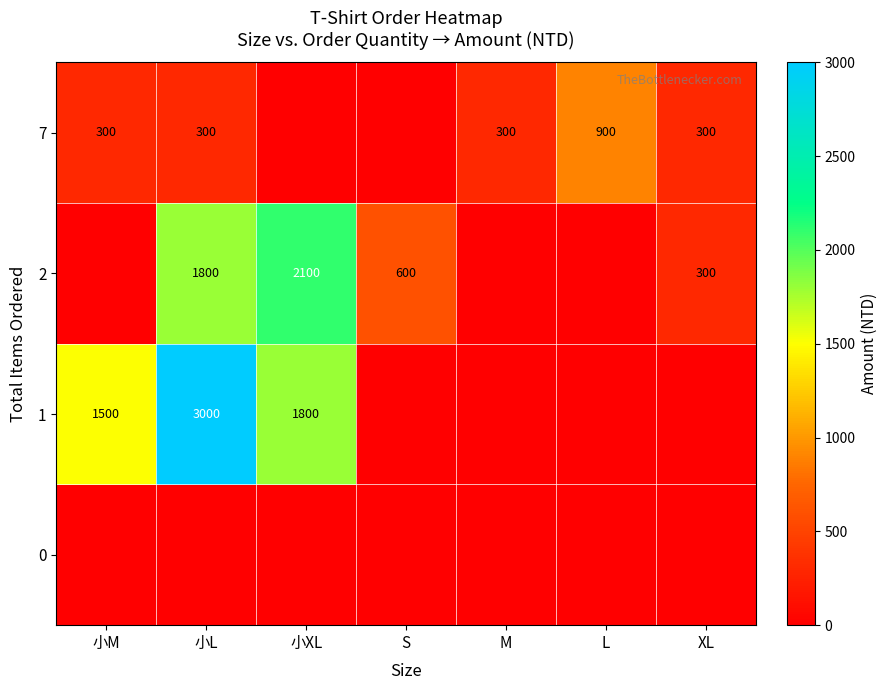

Is it true that 7 equals 300 at 小M?

True